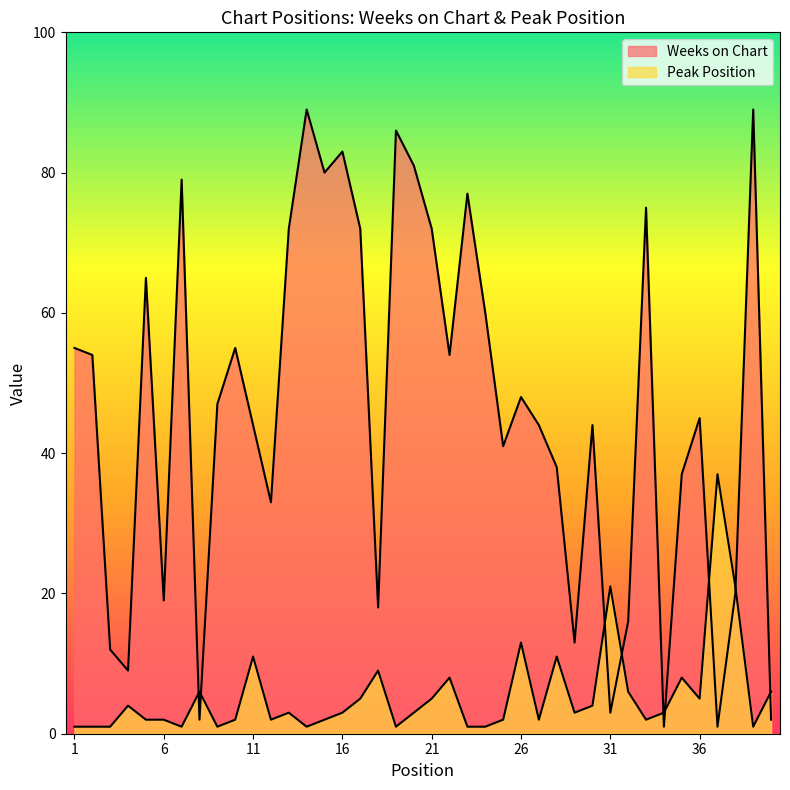

Which category has the highest value across all series?

14